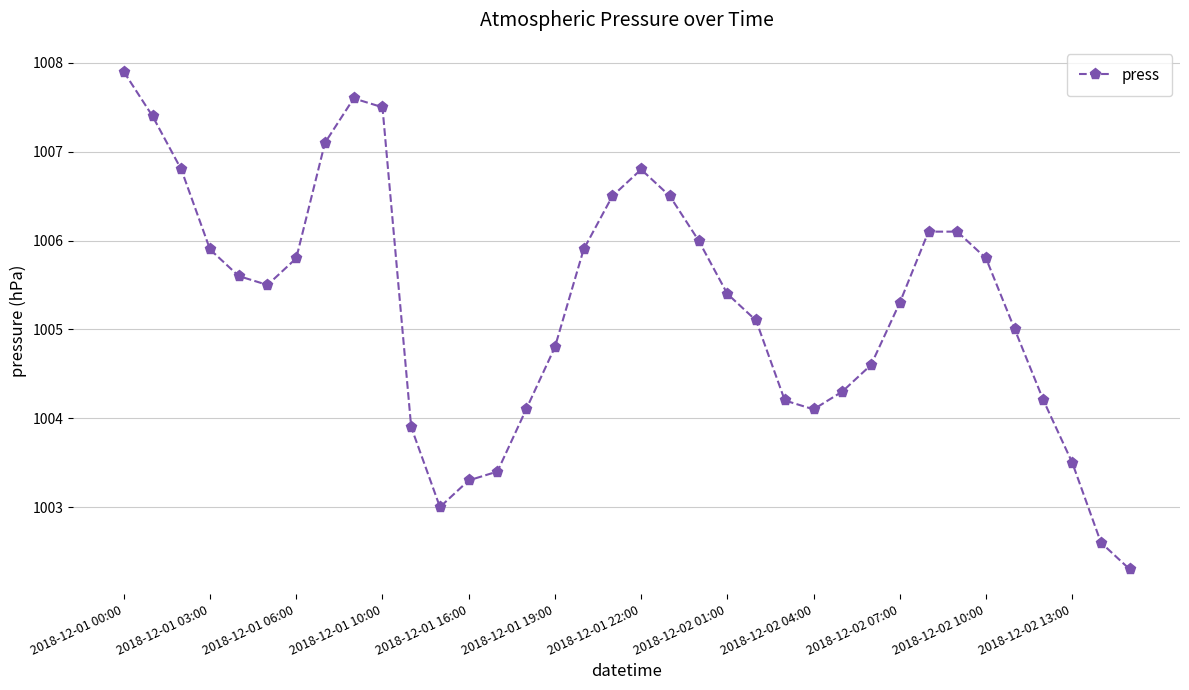

True or false: there are more than 1 points higher than both neighbors.

True